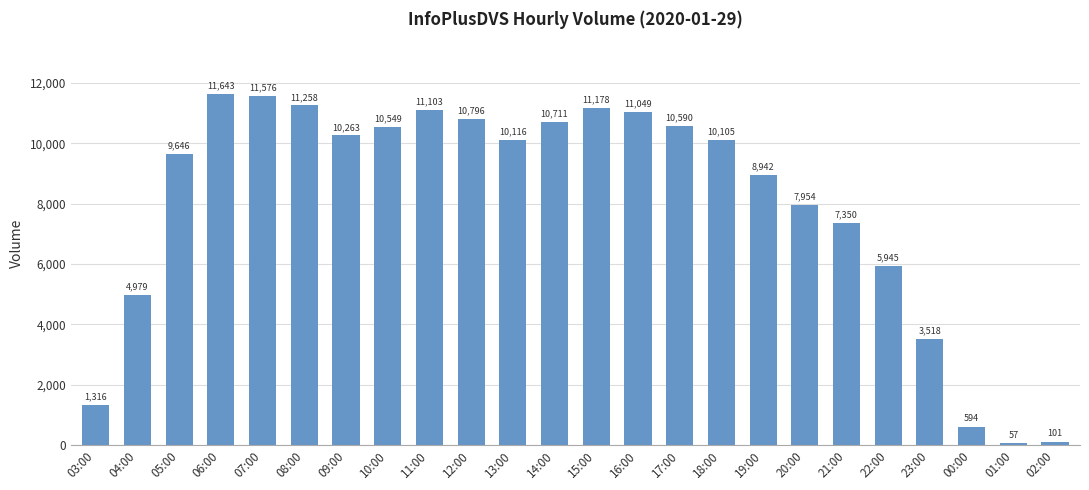

Between 01:00 and 06:00, which is larger?

06:00